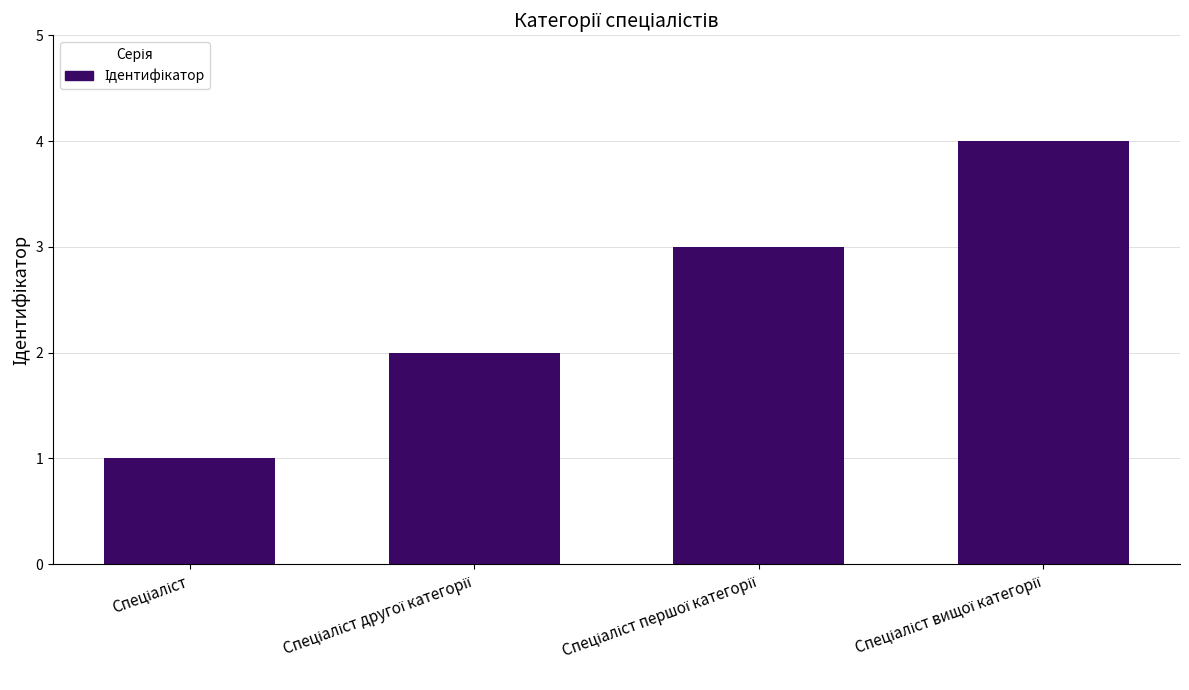

What is the difference between the maximum and minimum values?

3